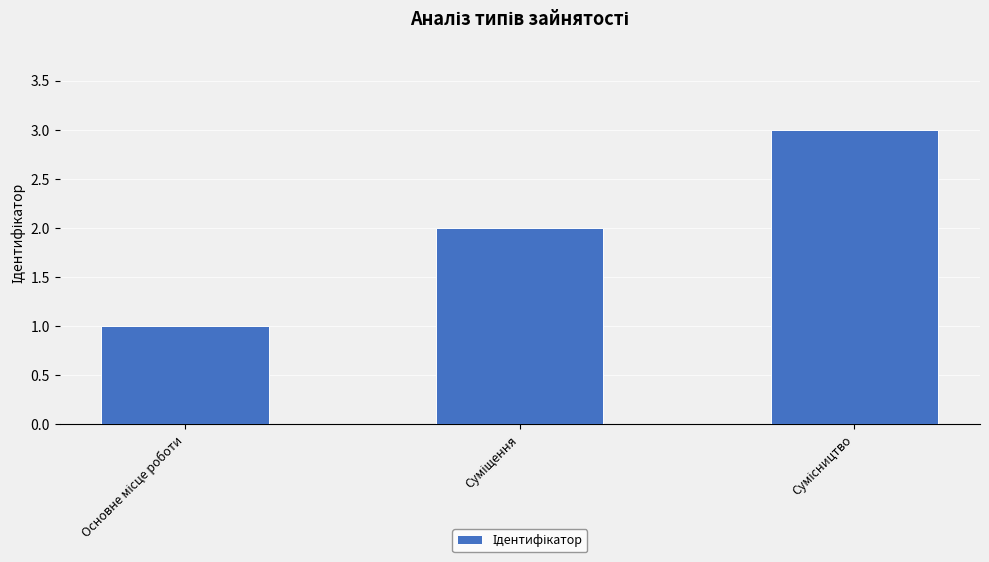

How many values are below 2?

1